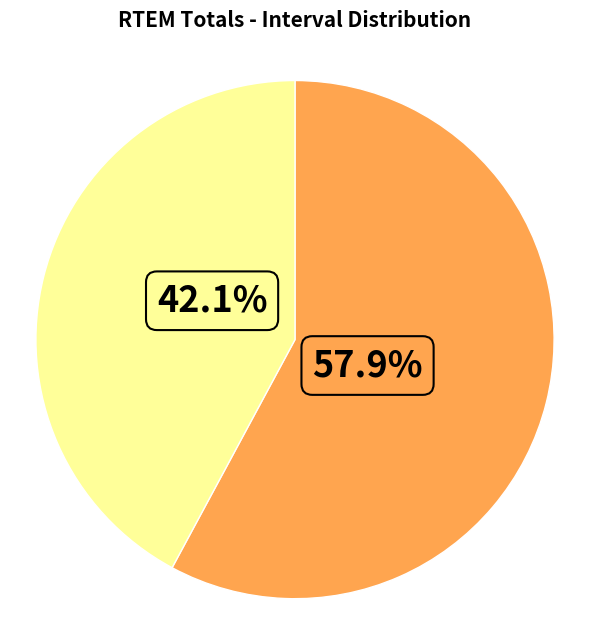

Count the number of slices in the pie.

2